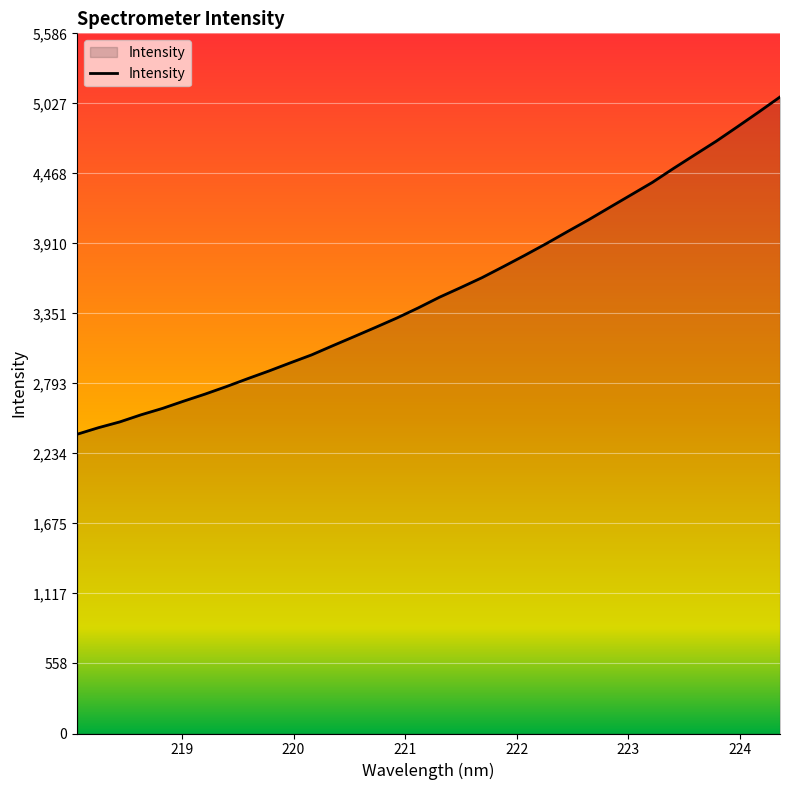

What is the smallest value displayed?

2387.6